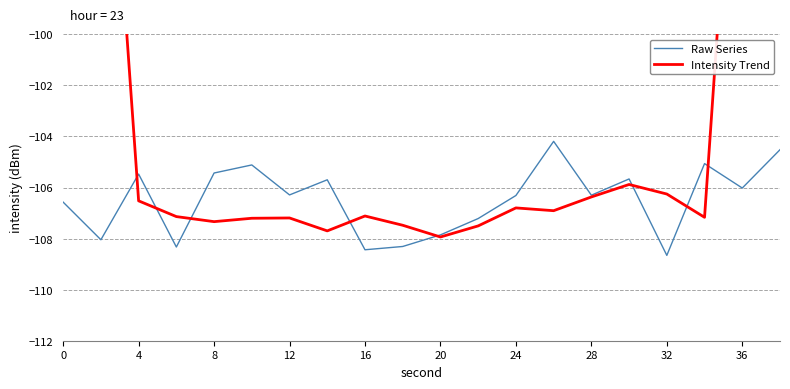

The value of Raw Series at 20 is -177.6. True or false?

False